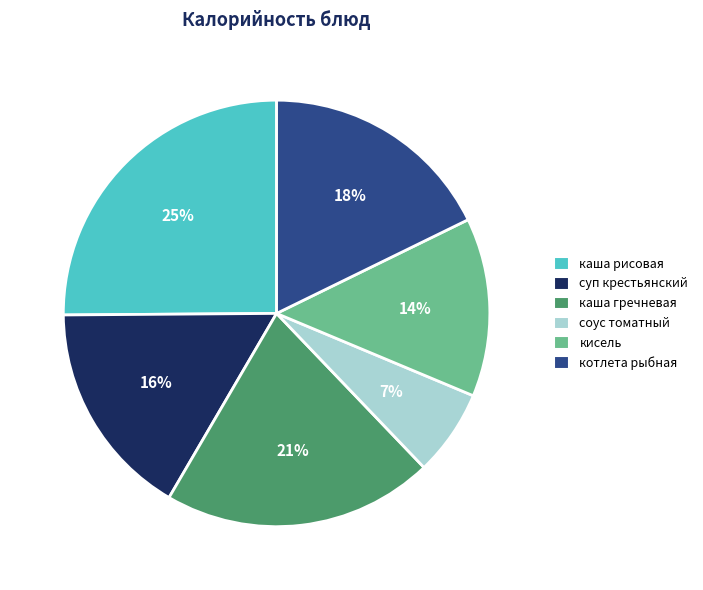

Does any single category account for the majority?

No